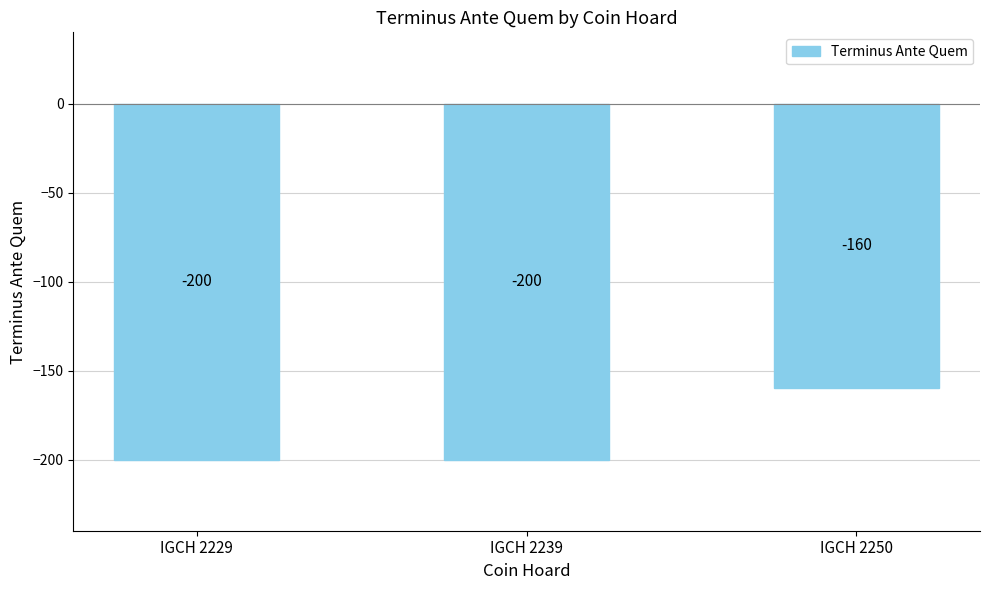

What is the sum of the values at IGCH 2250 and IGCH 2229?

-360